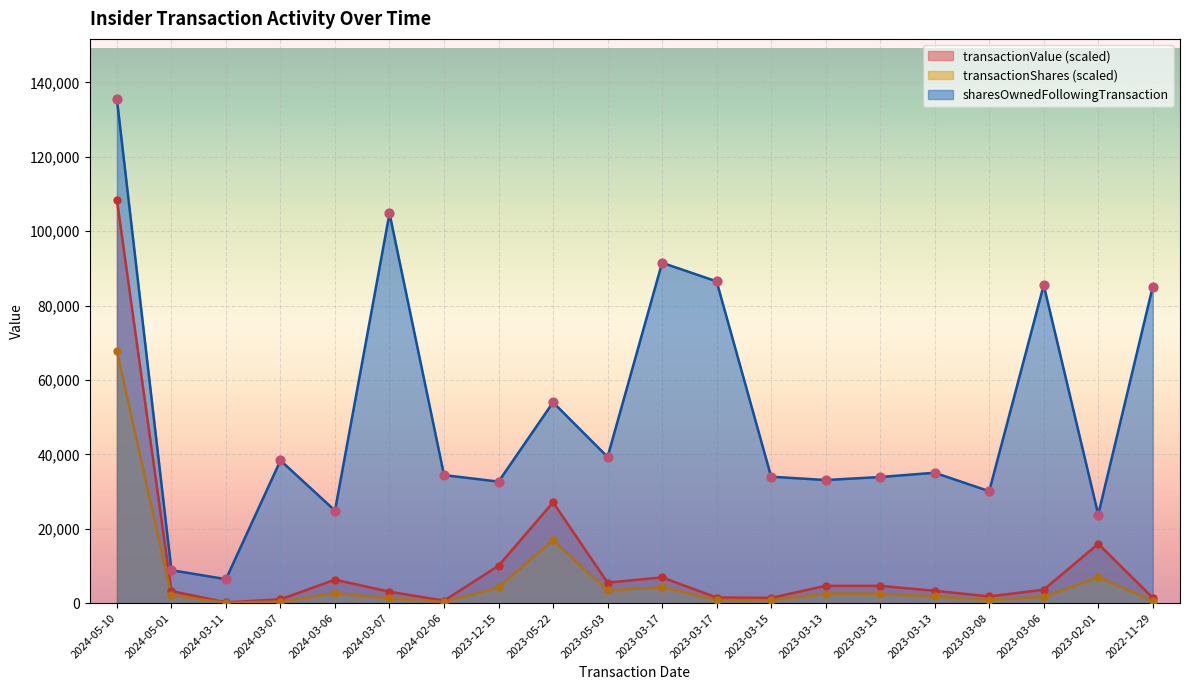

Which series reaches the maximum Y coordinate?

sharesOwnedFollowingTransaction